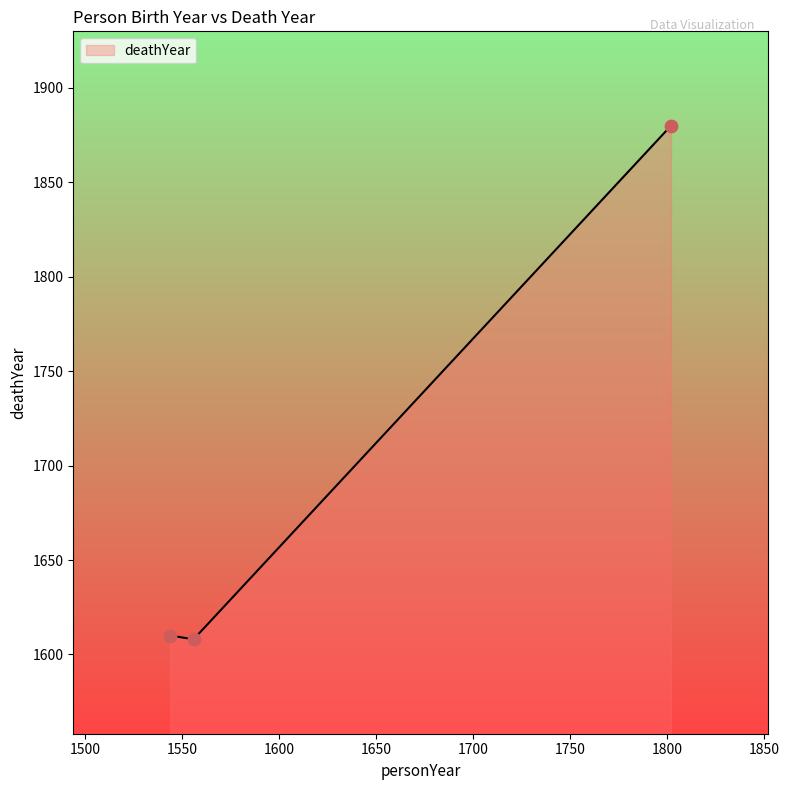

What is the change in value from 1802 to 1544?

-270